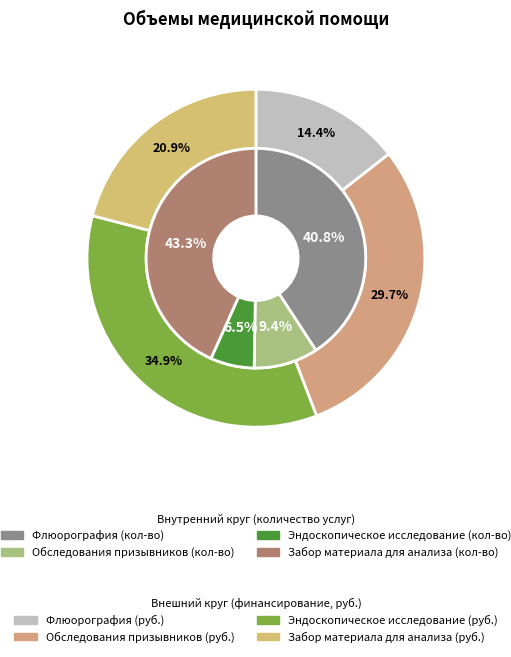

What percentage is the Флюорография slice, to the nearest percent?

14%